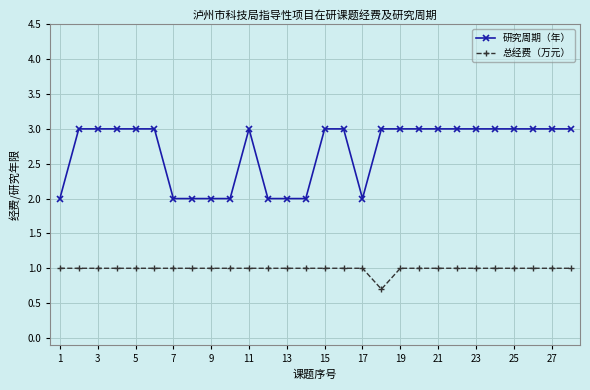

What is the greatest value displayed?

3.0